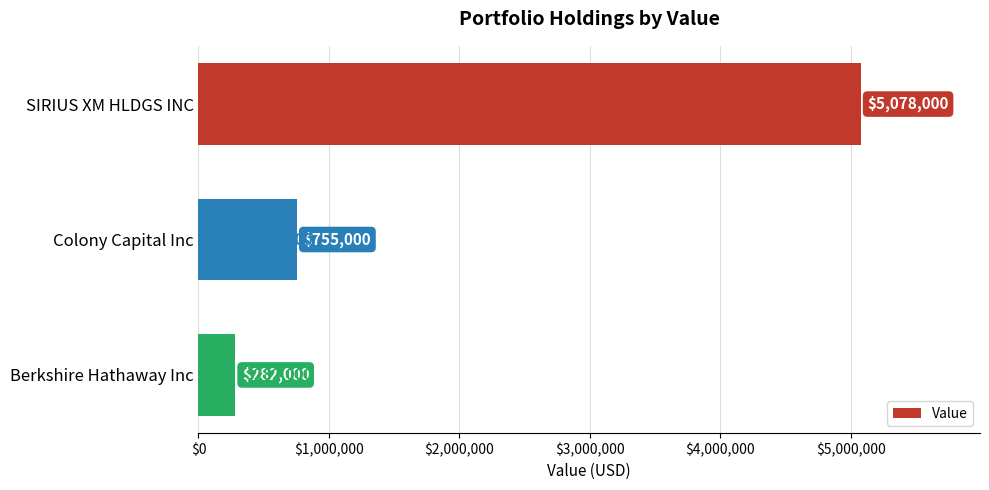

What is the sum of all values?

6115000